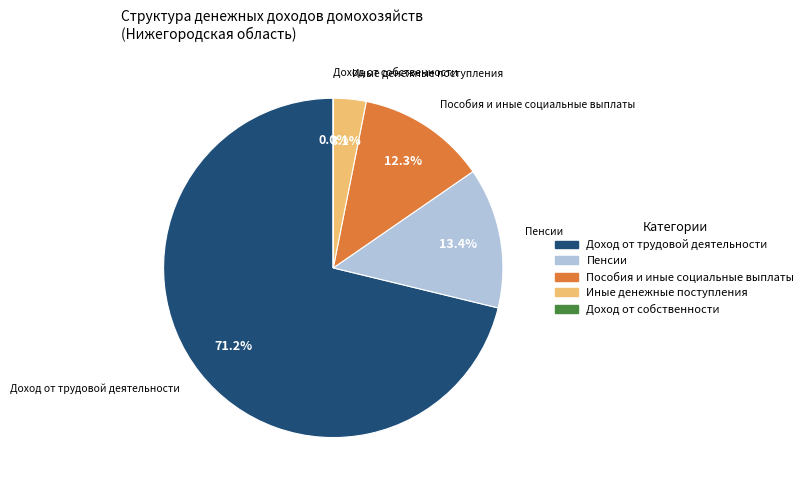

Approximately how many times larger is the value at Доход от трудовой деятельности compared to Пенсии?

5.3